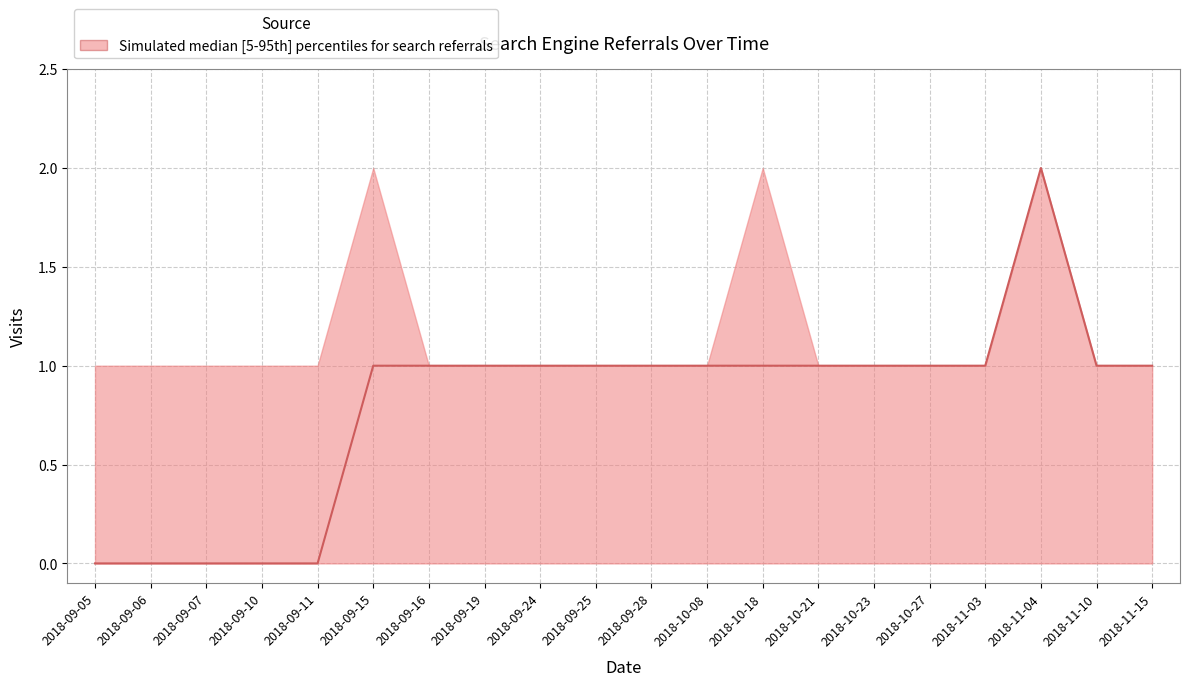

What is the value of the 16th point from the left?

1